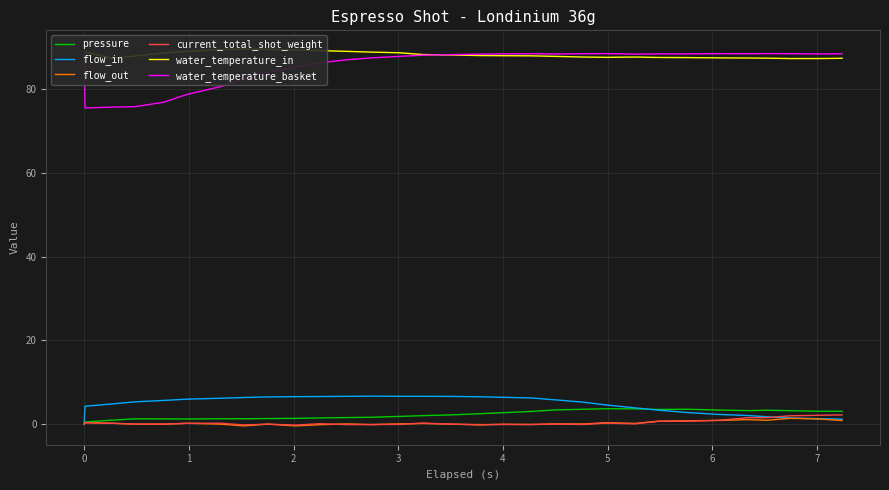

Reading left to right, list all the values displayed in this chart.

pressure: 0.0	0.5	0.9	1.3	1.2	1.2	1.3	1.3	1.3	1.4	1.5	1.6	1.6	1.8	2.0	2.2	2.5	2.7	3.0	3.4	3.5	3.7	3.6	3.5	3.6	3.4	3.2	3.3	3.2	3.1	3.1
flow_in: 0.0	4.3	4.8	5.3	5.7	6.0	6.2	6.4	6.5	6.6	6.6	6.6	6.7	6.6	6.6	6.6	6.5	6.4	6.2	5.8	5.2	4.6	3.9	3.3	2.8	2.3	2.1	1.8	1.5	1.3	1.2
flow_out: 0.0	0.3	0.2	0.0	0.0	0.2	0.0	-0.4	0.0	-0.4	-0.1	0.1	-0.1	0.1	0.2	0.0	-0.2	-0.0	-0.1	0.1	0.0	0.3	0.2	0.7	0.8	0.9	1.1	0.9	1.4	1.2	0.8
current_total_shot_weight: 0.0	0.3	0.2	0.0	0.0	0.2	0.2	-0.2	0.0	-0.2	0.1	-0.1	-0.1	-0.1	0.2	0.0	-0.1	-0.1	-0.1	0.0	-0.1	0.2	0.1	0.7	0.7	0.9	1.5	1.5	2.0	2.1	2.2
water_temperature_in: 89.0	88.9	87.3	87.9	88.6	89.0	89.4	89.5	89.5	89.3	89.2	89.0	88.8	88.7	88.2	88.2	88.0	88.0	88.0	87.8	87.7	87.6	87.7	87.6	87.5	87.5	87.4	87.4	87.3	87.3	87.4
water_temperature_basket: 89.0	75.5	75.7	75.8	76.9	78.8	80.6	82.4	84.0	85.3	86.3	87.0	87.5	87.8	88.1	88.2	88.3	88.4	88.4	88.4	88.4	88.5	88.3	88.4	88.4	88.5	88.5	88.5	88.5	88.4	88.4